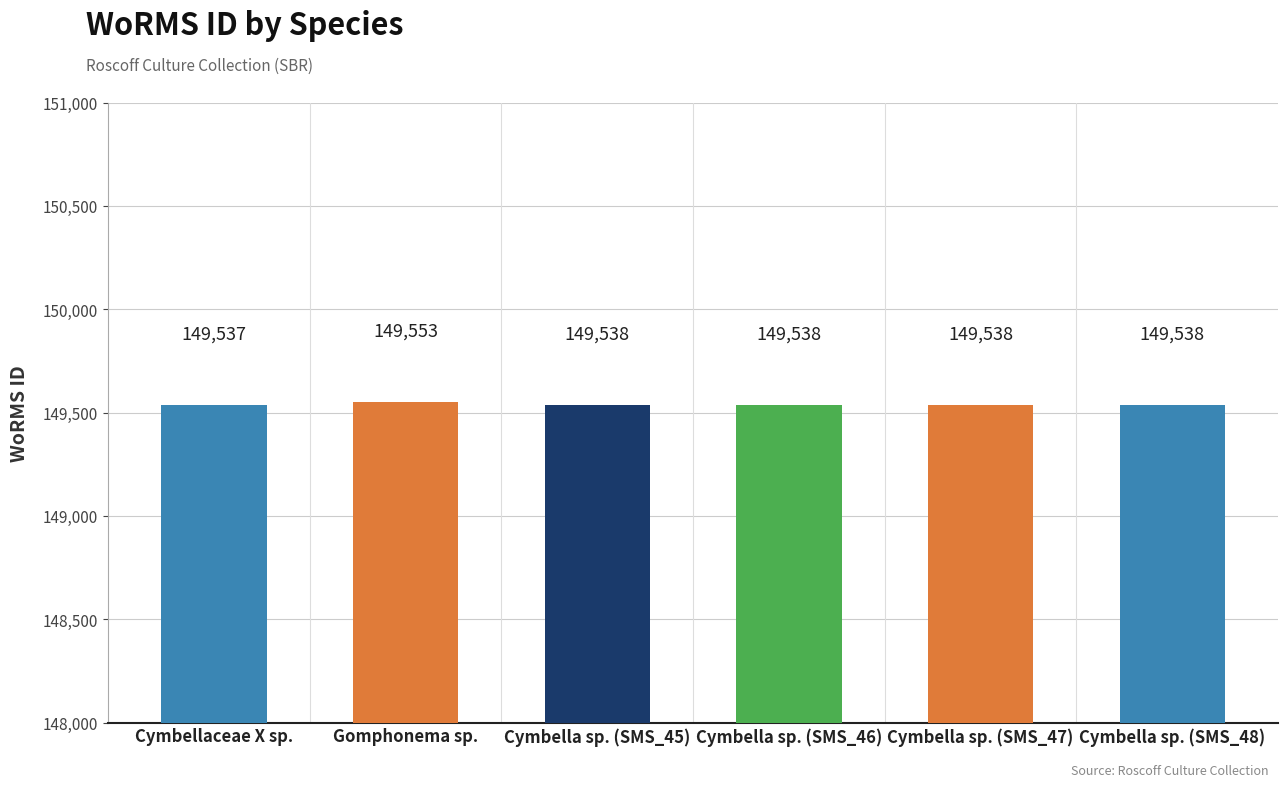

Is it true that the value at Cymbella sp. (SMS_48) is 237275?

False